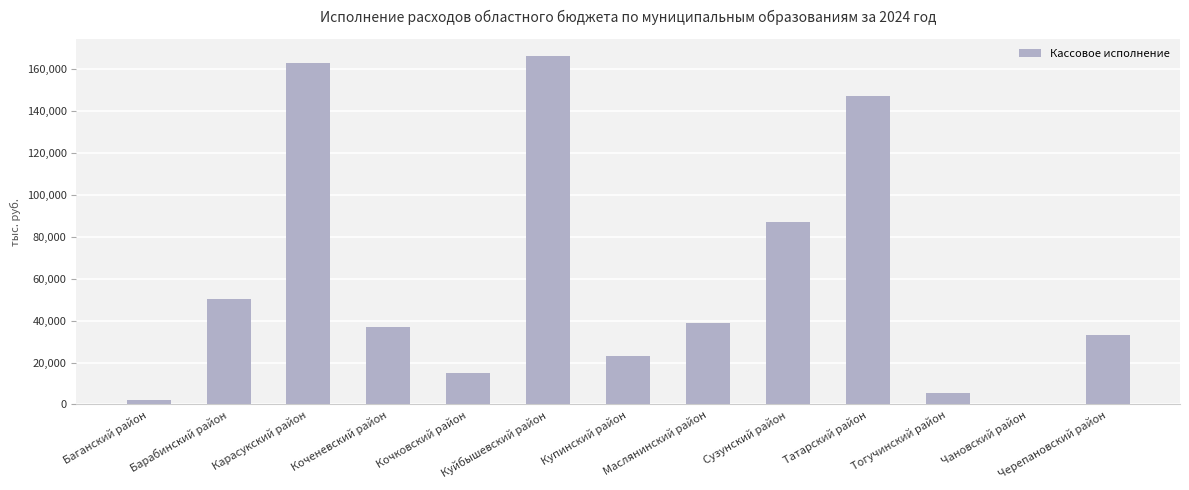

Which label corresponds to the largest value in the chart?

Куйбышевский район